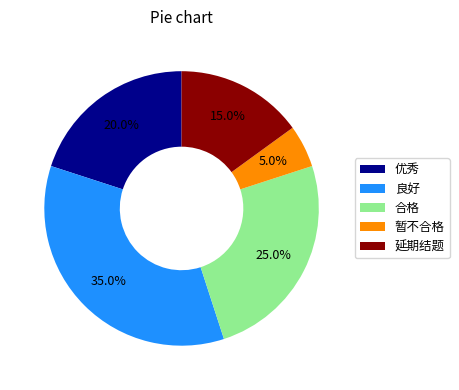

Which has a higher value, 暂不合格 or 延期结题?

延期结题